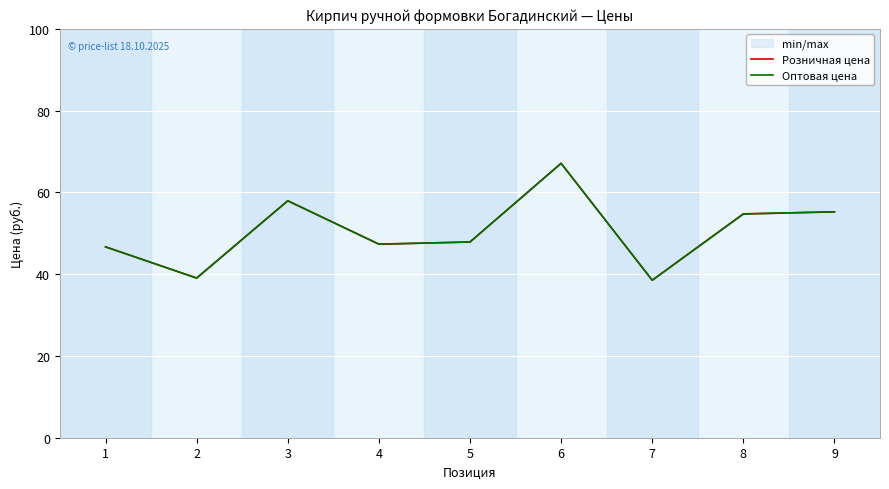

What is the average value of the Розничная цена series?

50.5